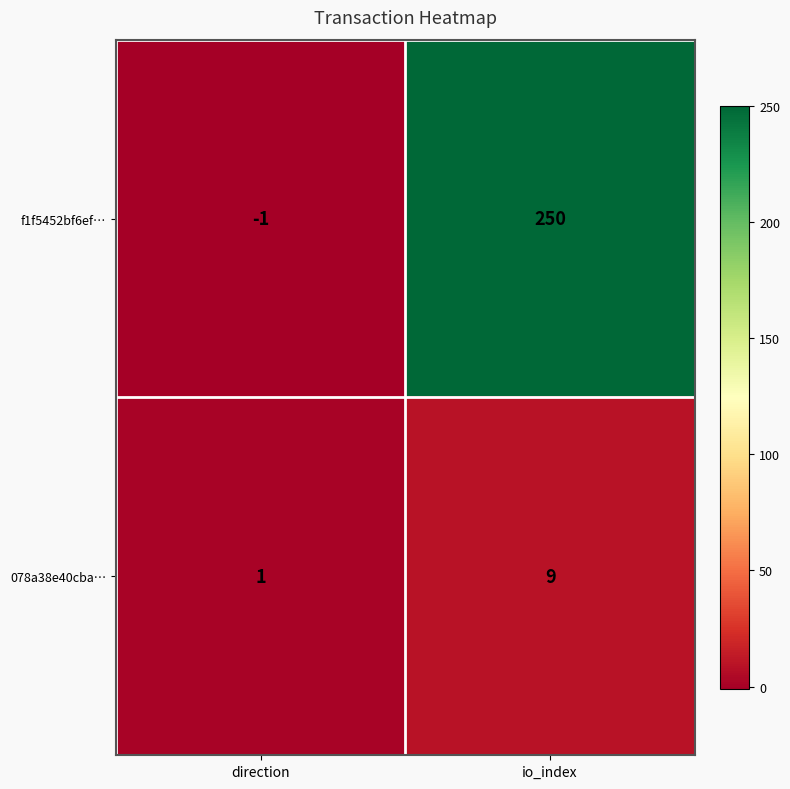

Reading right to left, list all the values displayed in this chart.

f1f5452bf6ef…: 250	-1
078a38e40cba…: 9	1